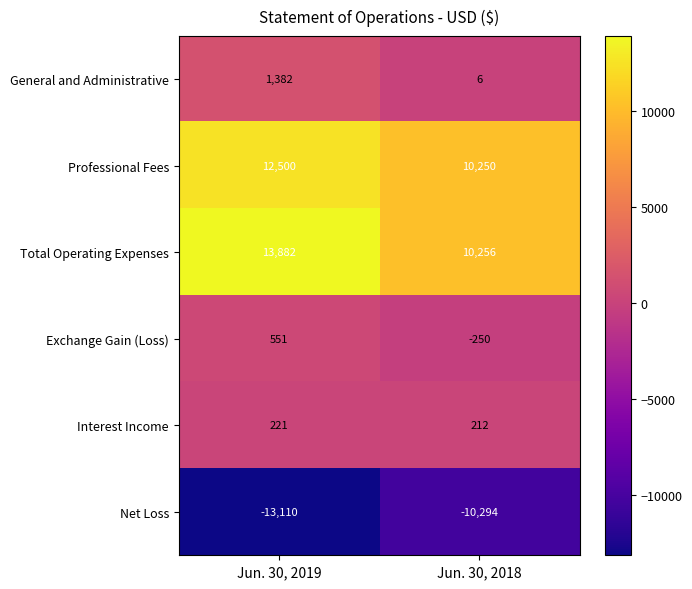

True or false: Professional Fees has a value of 5895 at Jun. 30, 2018.

False